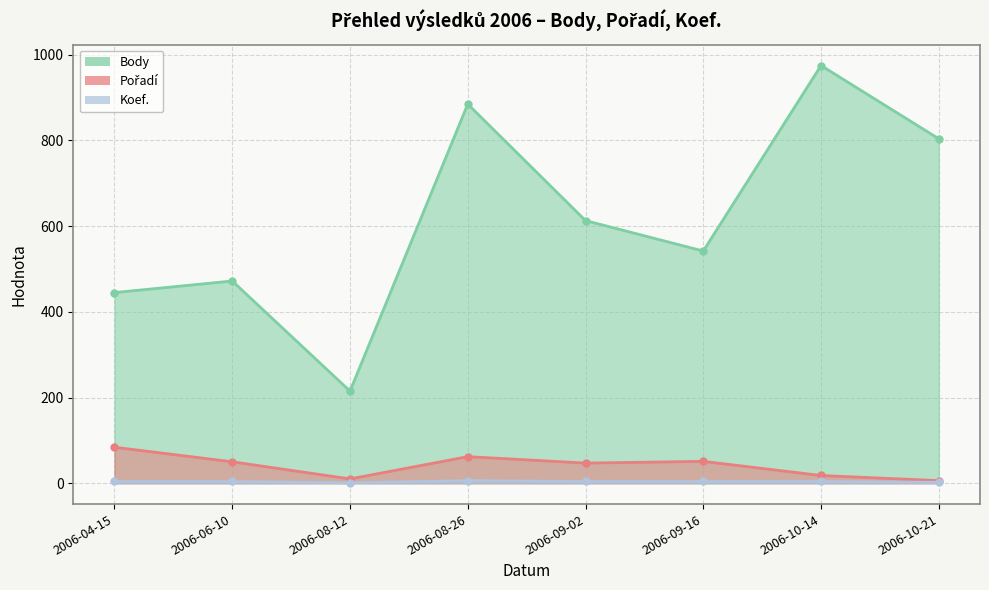

True or false: Pořadí and Koef. cross at least once.

False